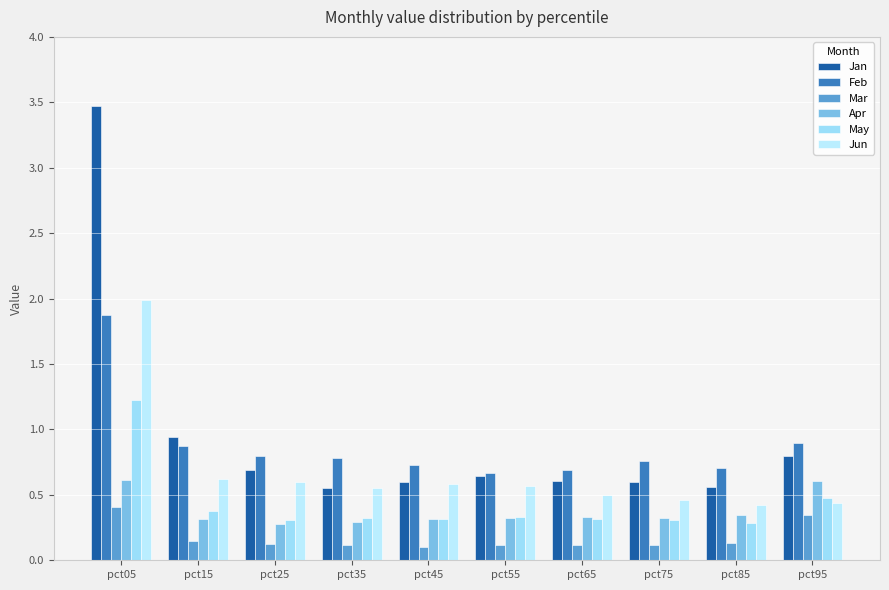

At which label does Jun reach its minimum?

pct85